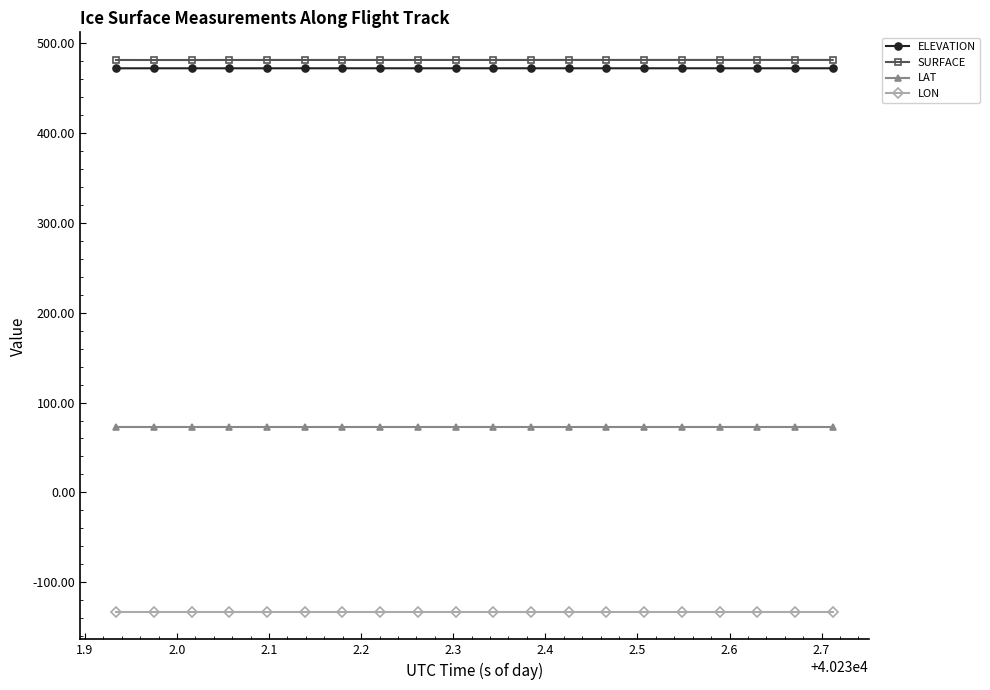

At how many categories does at least one series exceed 207?

20